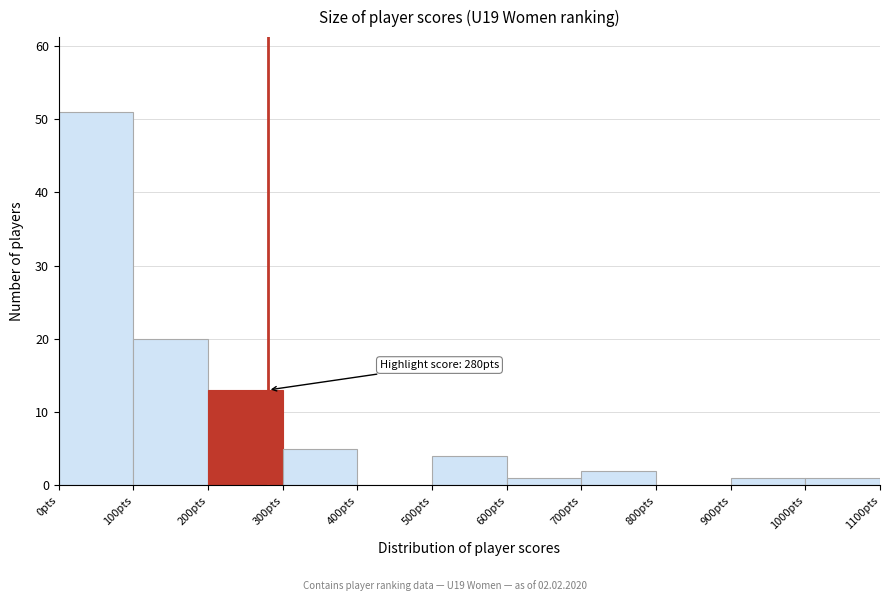

Over which range of the x-axis is the bar tallest?

0 to 100